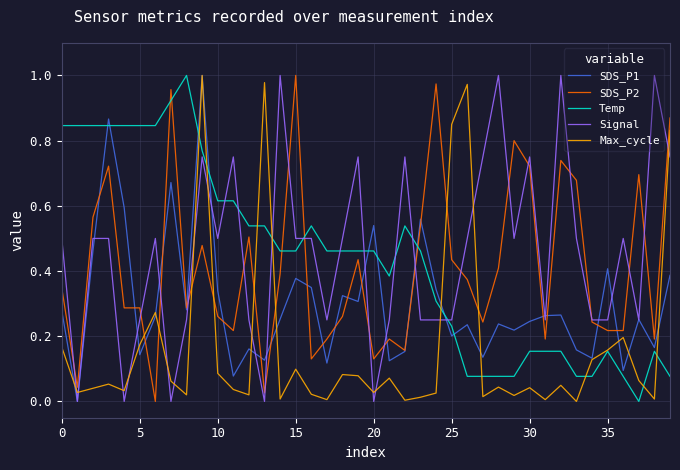

Which series ends up on top after the final intersection of Signal and Max_cycle?

Max_cycle